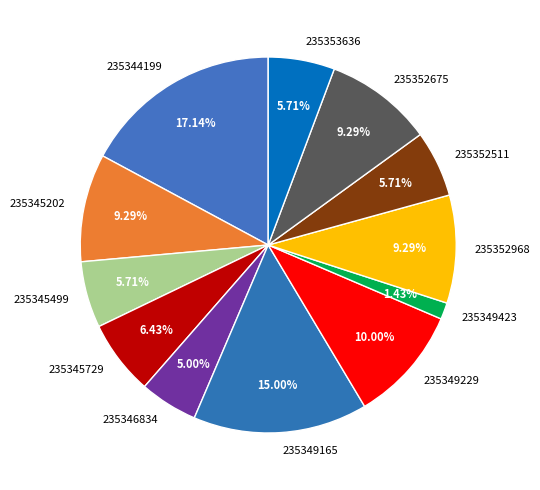

Between 235345729 and 235345499, which is larger?

235345729